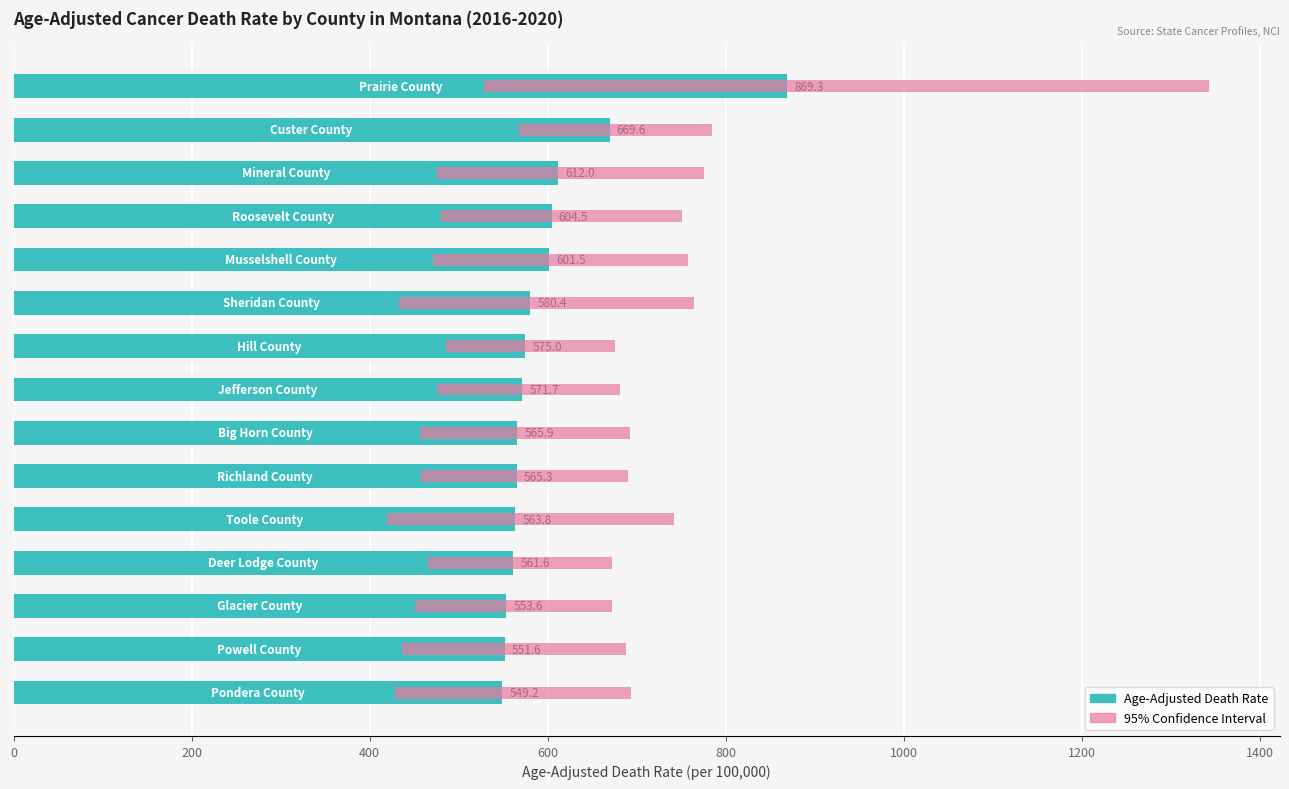

Reading left to right, list all the values displayed in this chart.

869.3	669.6	612.0	604.5	601.5	580.4	575.0	571.7	565.9	565.3	563.8	561.6	553.6	551.6	549.2